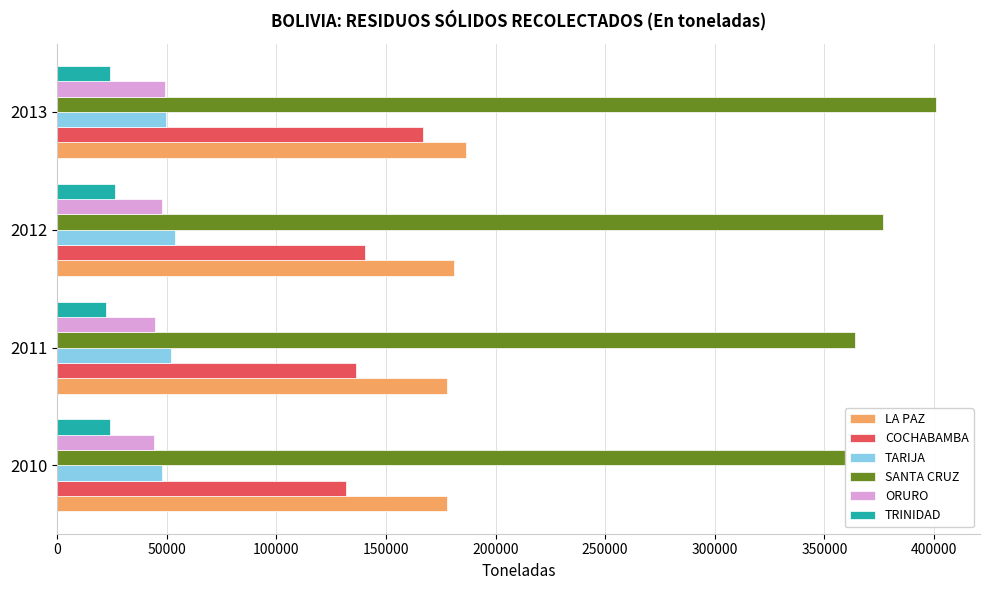

Between 2010 and 2012, which series saw the biggest shift?

SANTA CRUZ